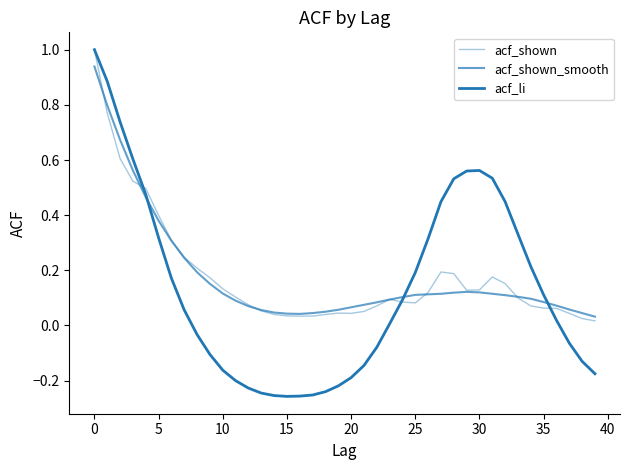

Is this an area chart (filled region under the line)?

No